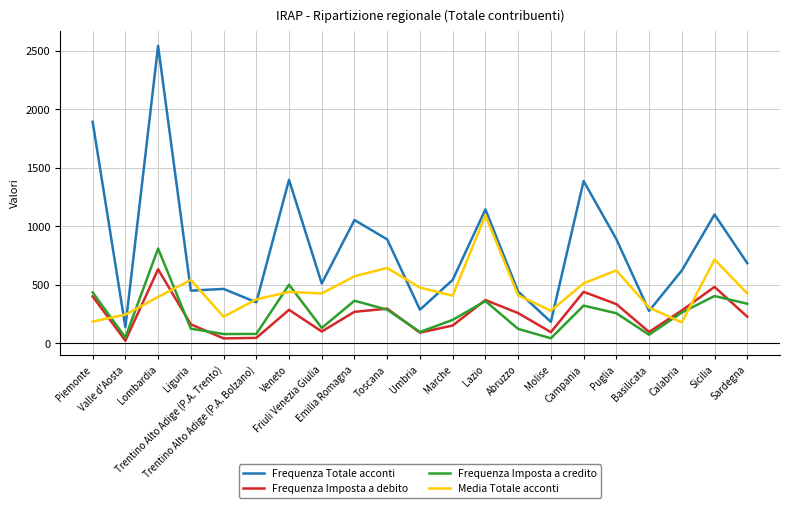

True or false: Frequenza Totale acconti and Frequenza Imposta a debito cross at least once.

False